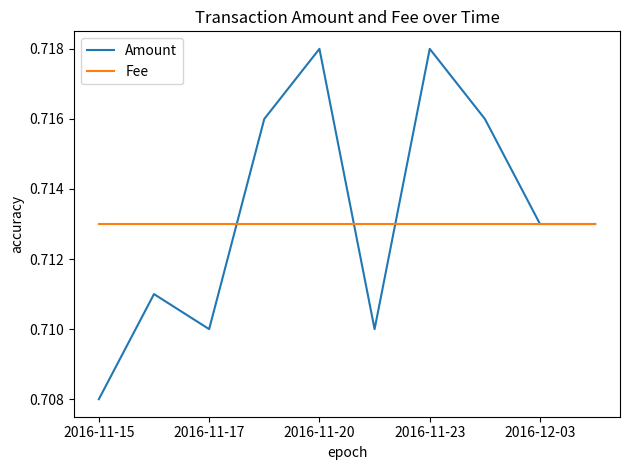

List the series in order of their peak value, highest first.

Amount, Fee